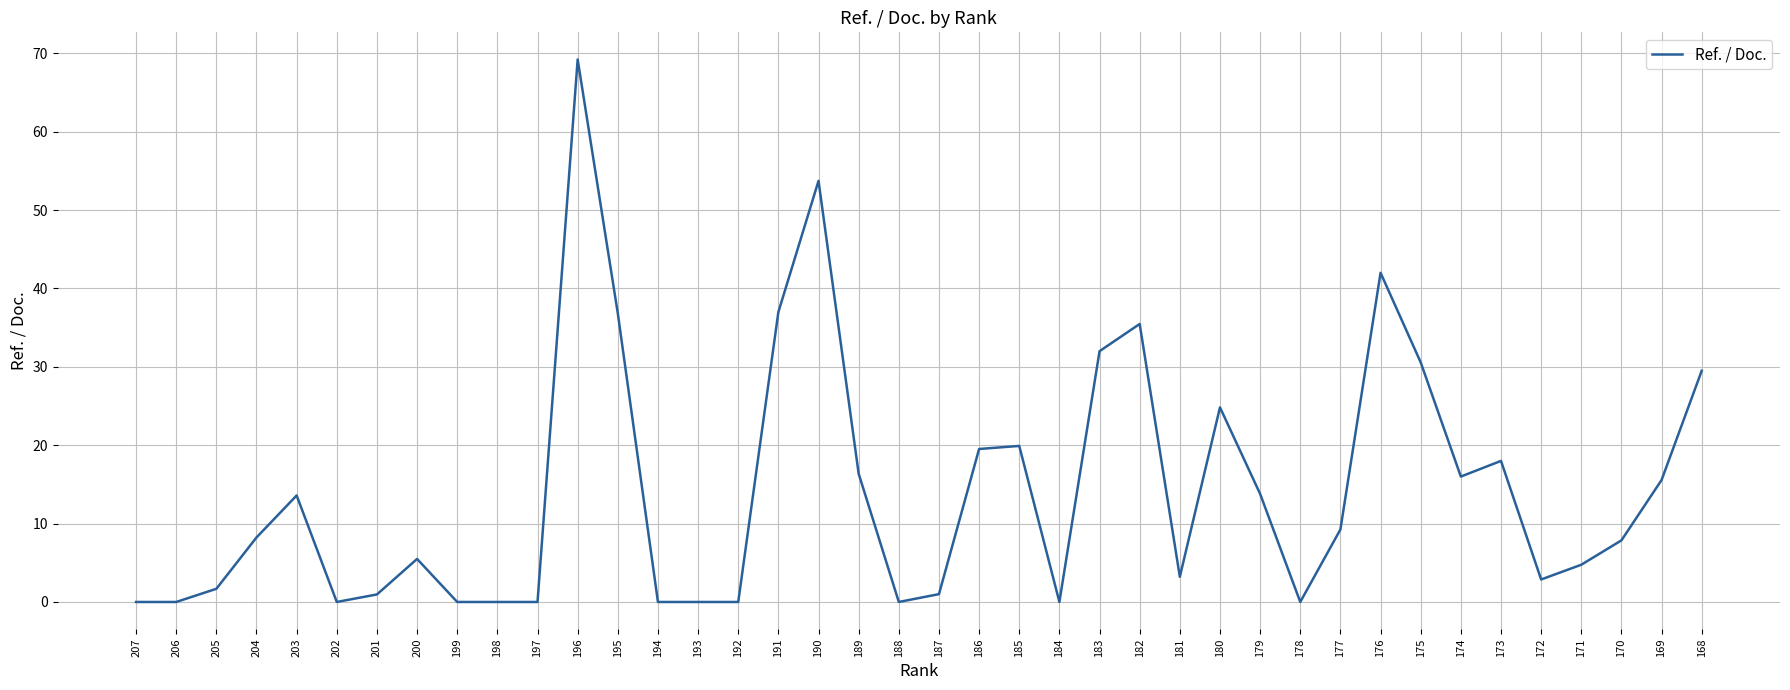

What is the change in value from 203 to 184?

-13.6